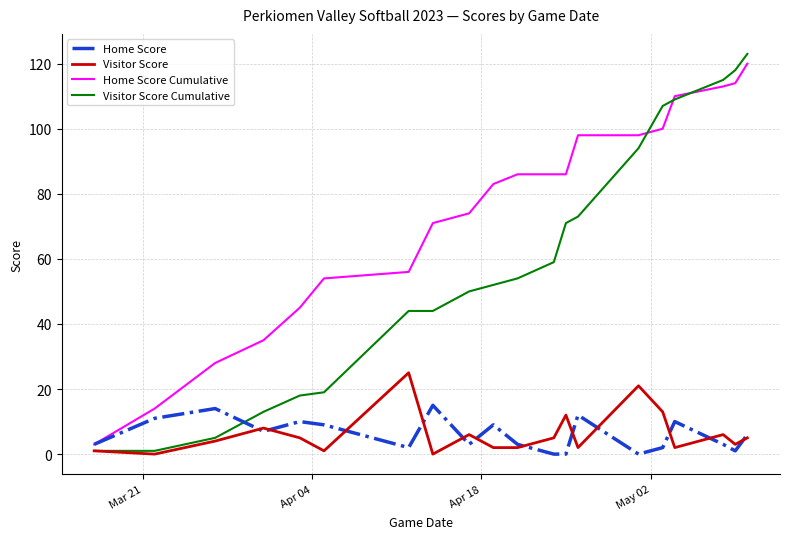

Which series has the largest total across all categories?

Home Score Cumulative